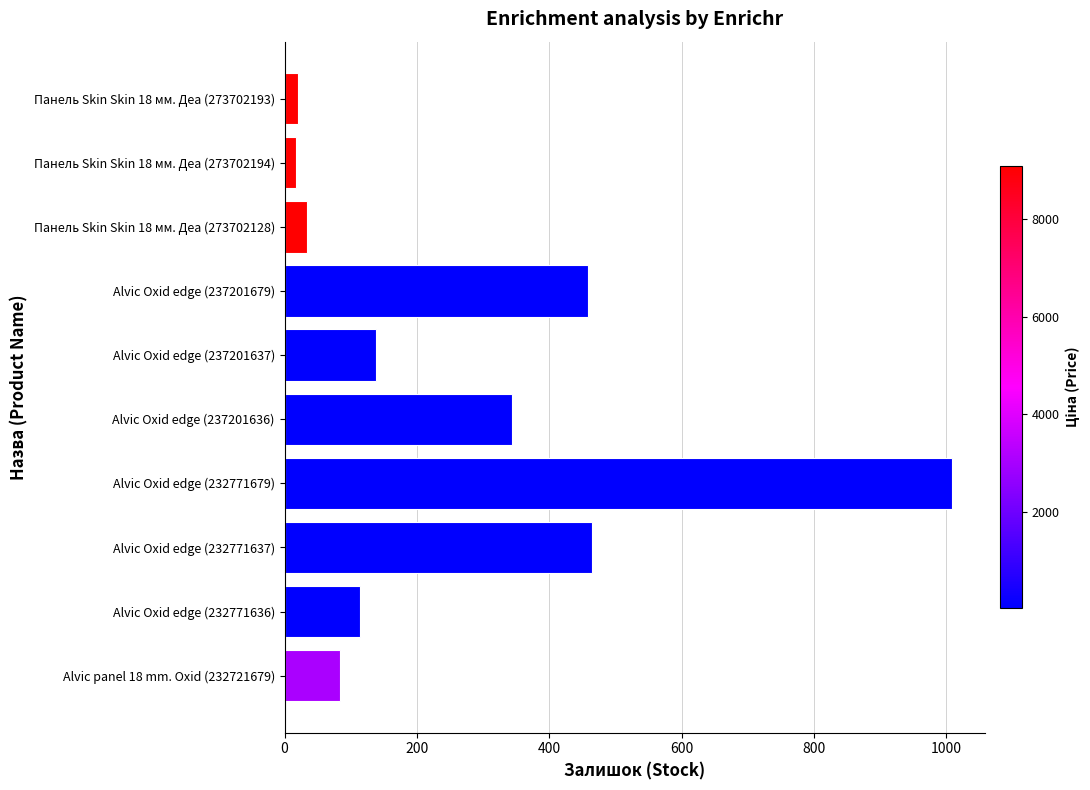

Read the value at Alvic Oxid edge (232771636), to the nearest 50.

100